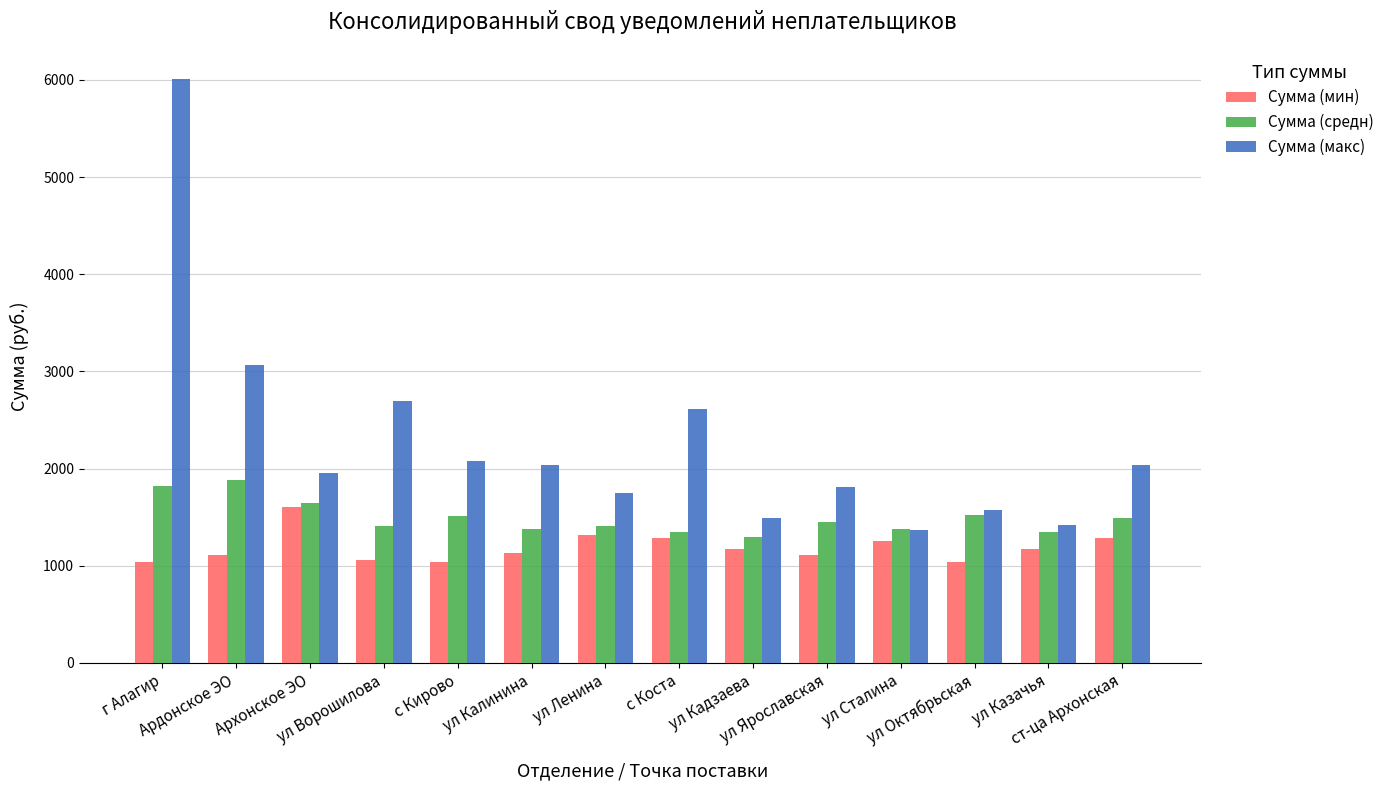

What is the total value across all series at г Алагир?

8866.8